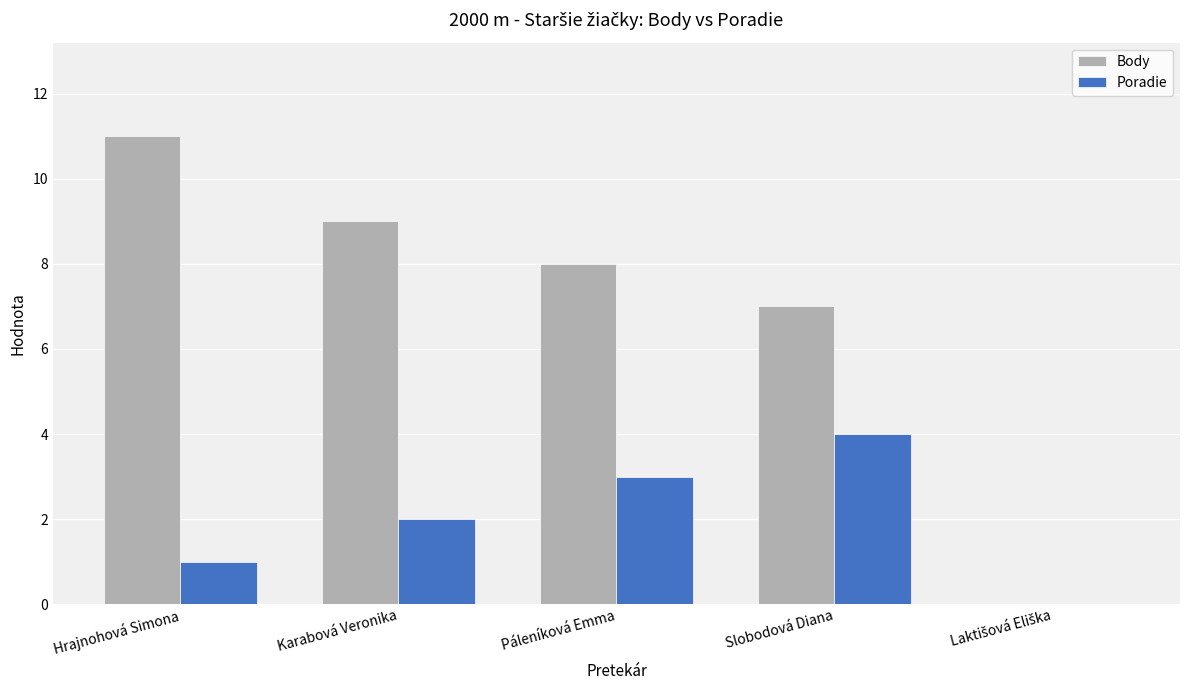

How many positive values does the Poradie series have?

4